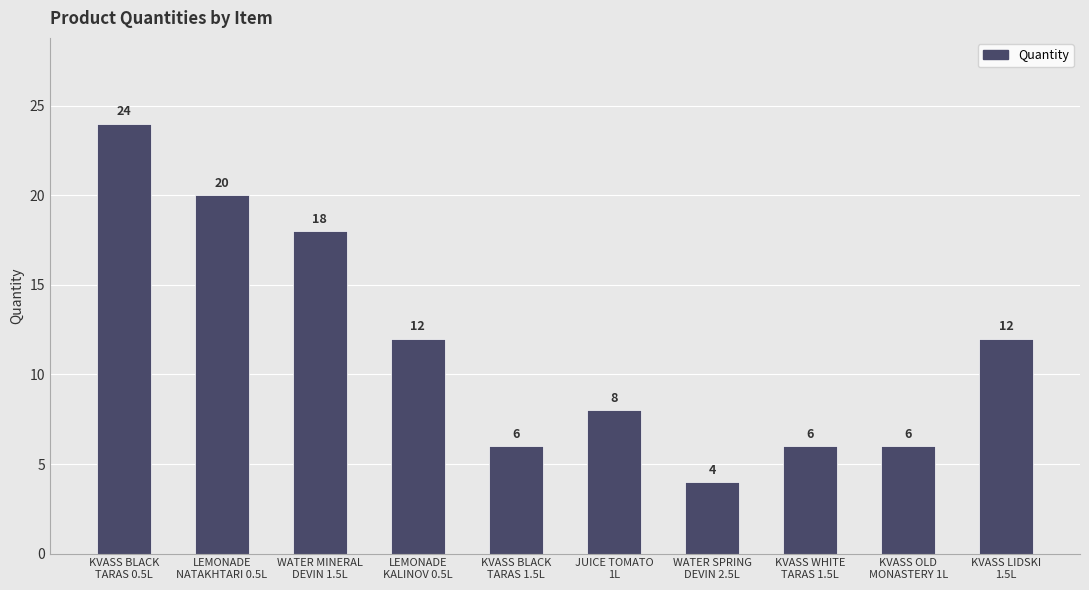

What is the value of the 2nd bar from the left?

20